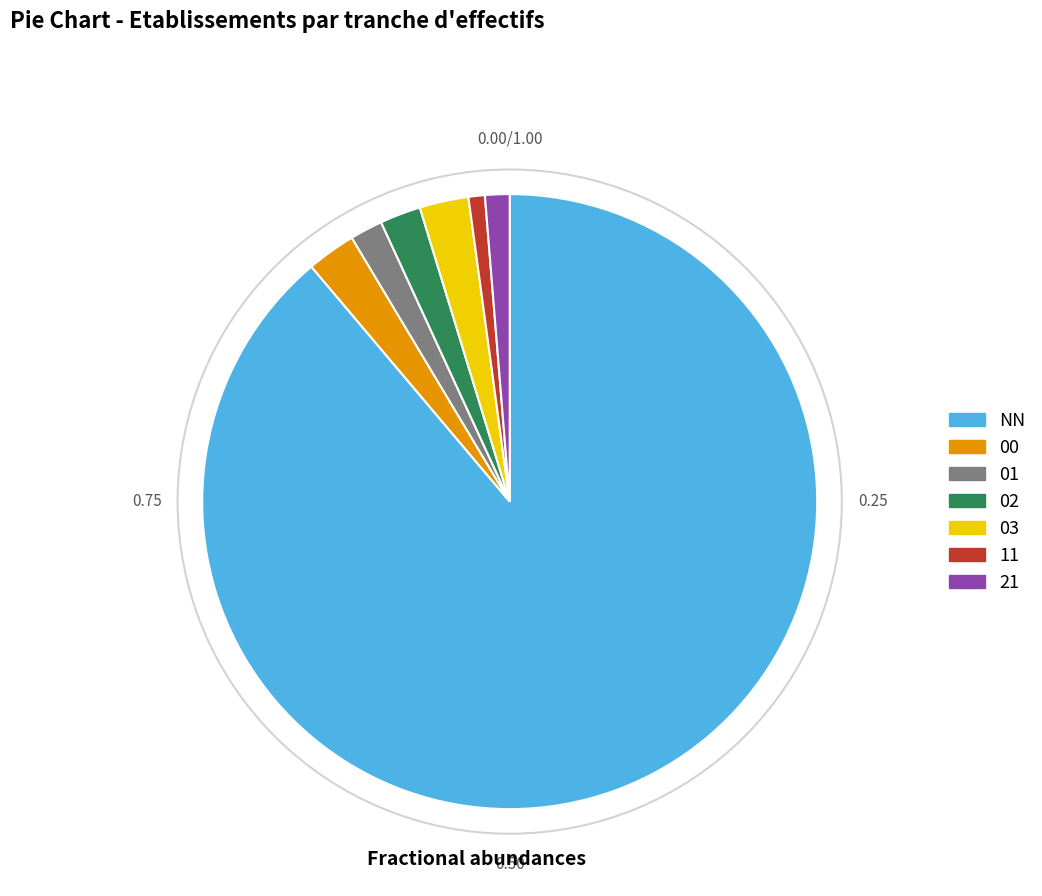

Is it true that 11 is 1% of the pie?

True